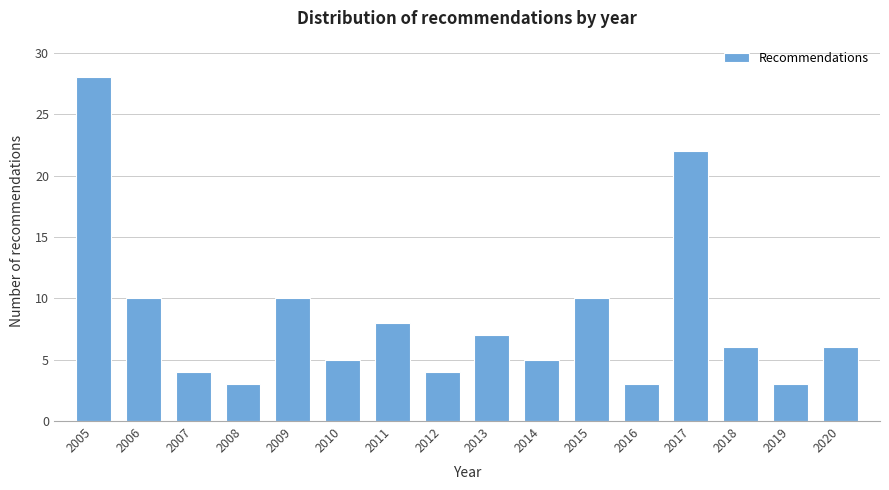

Reading right to left, what are all the values shown in this chart?

6	3	6	22	3	10	5	7	4	8	5	10	3	4	10	28